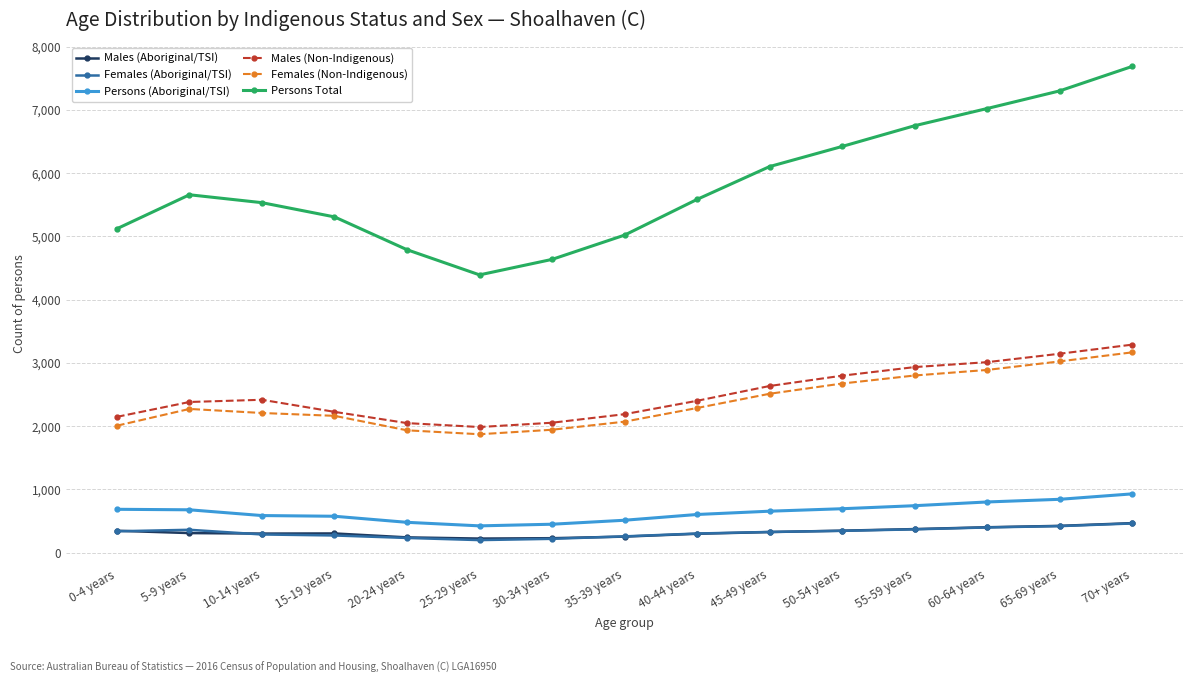

The value of Persons Total at 15-19 years is 7234. True or false?

False